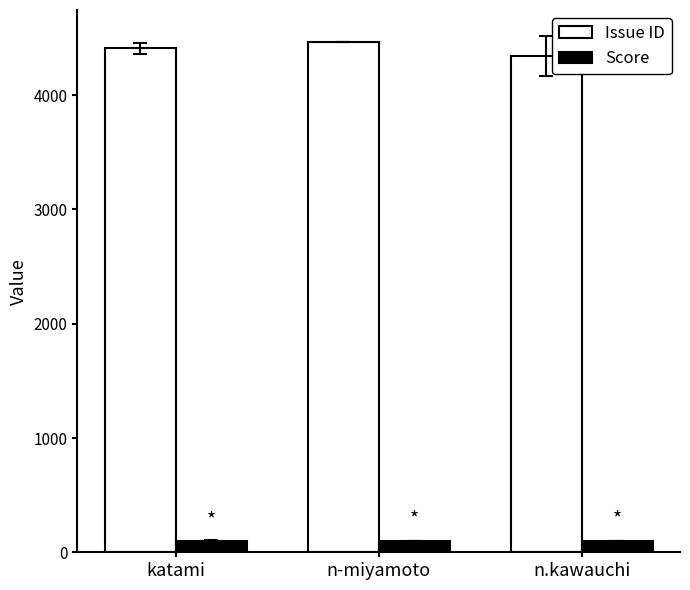

Which series has the largest total across all categories?

Issue ID